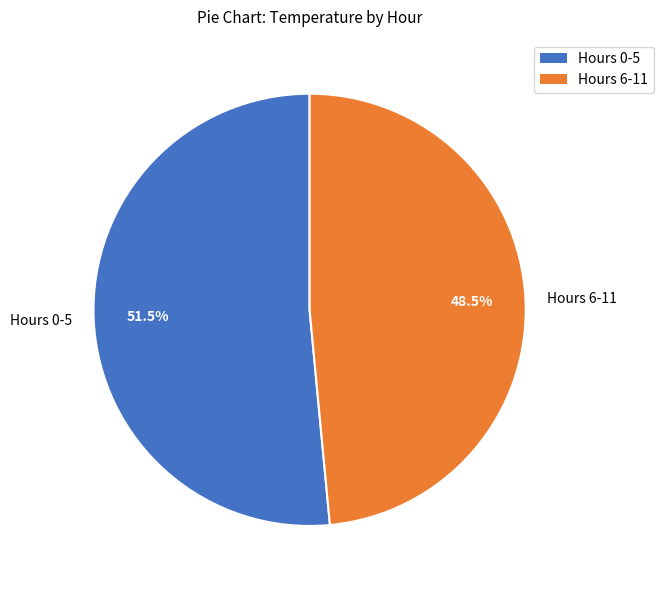

Which slice is the smallest?

Hours 6-11